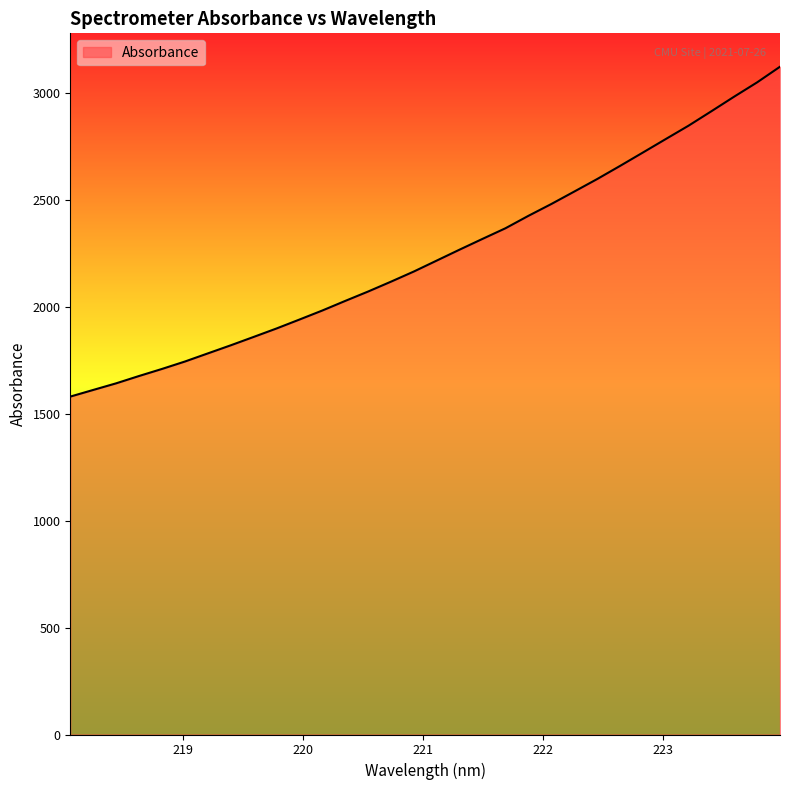

What is the difference between the maximum and minimum values?

1542.2